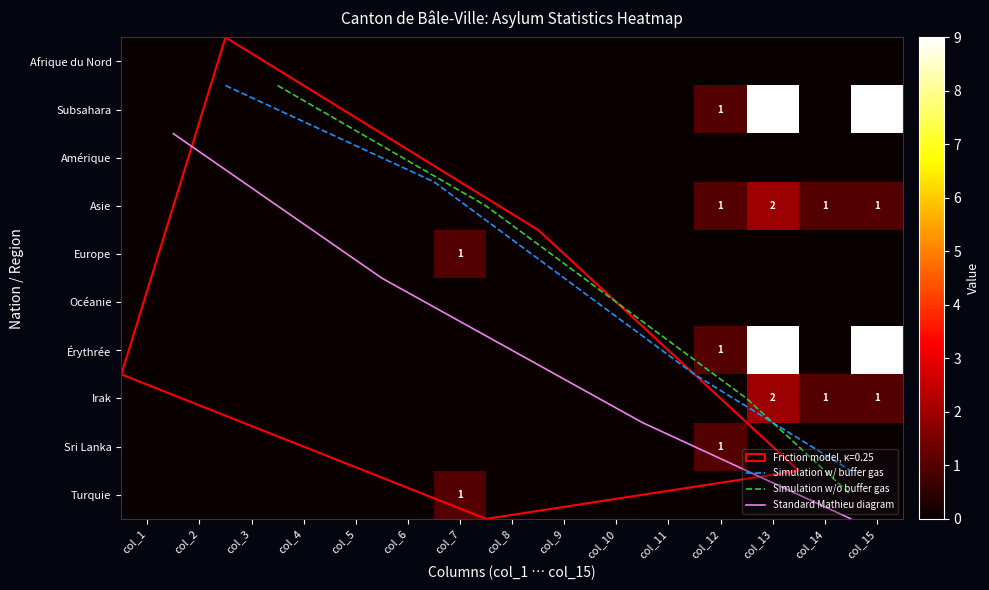

How many values in the Asie series exceed 0?

4